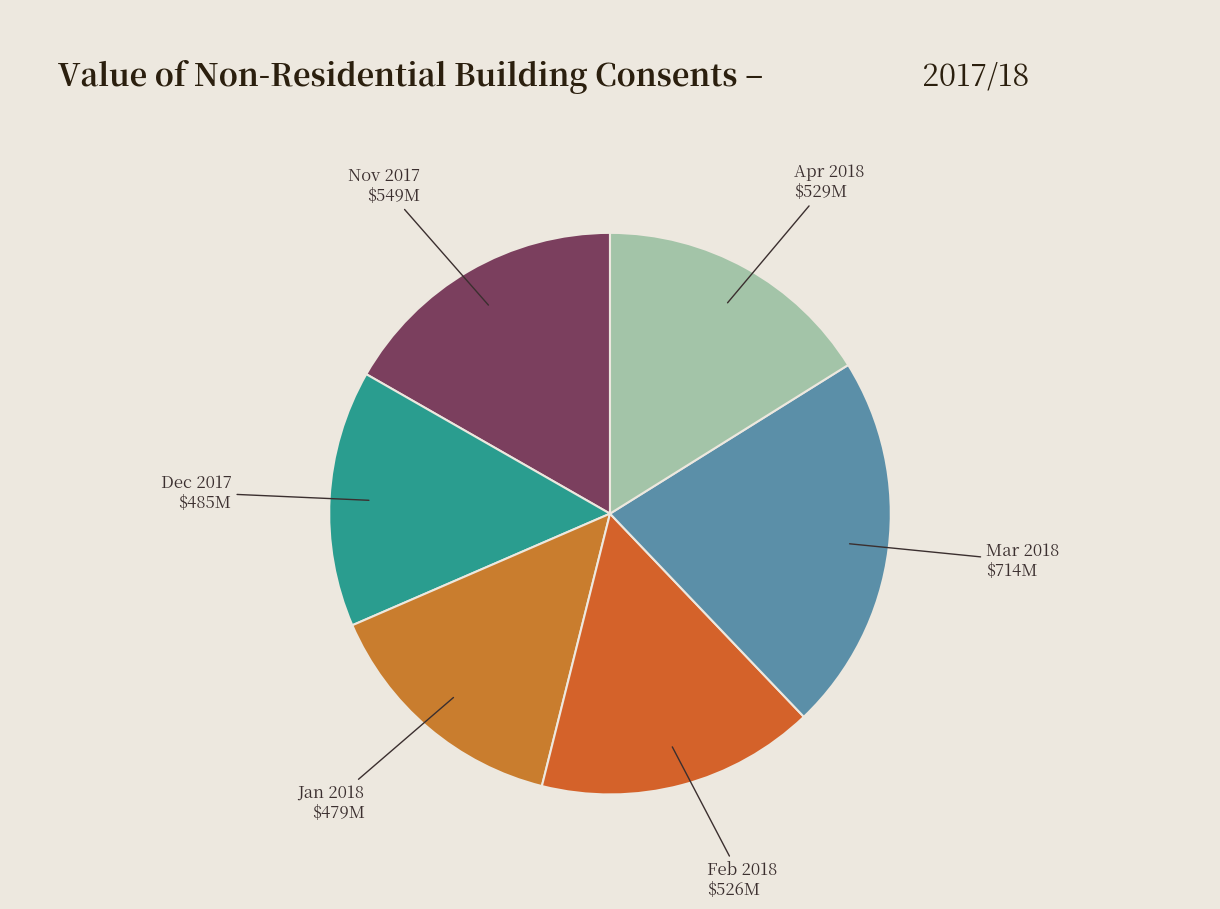

Which has a higher value, Mar 2018 or Jan 2018?

Mar 2018